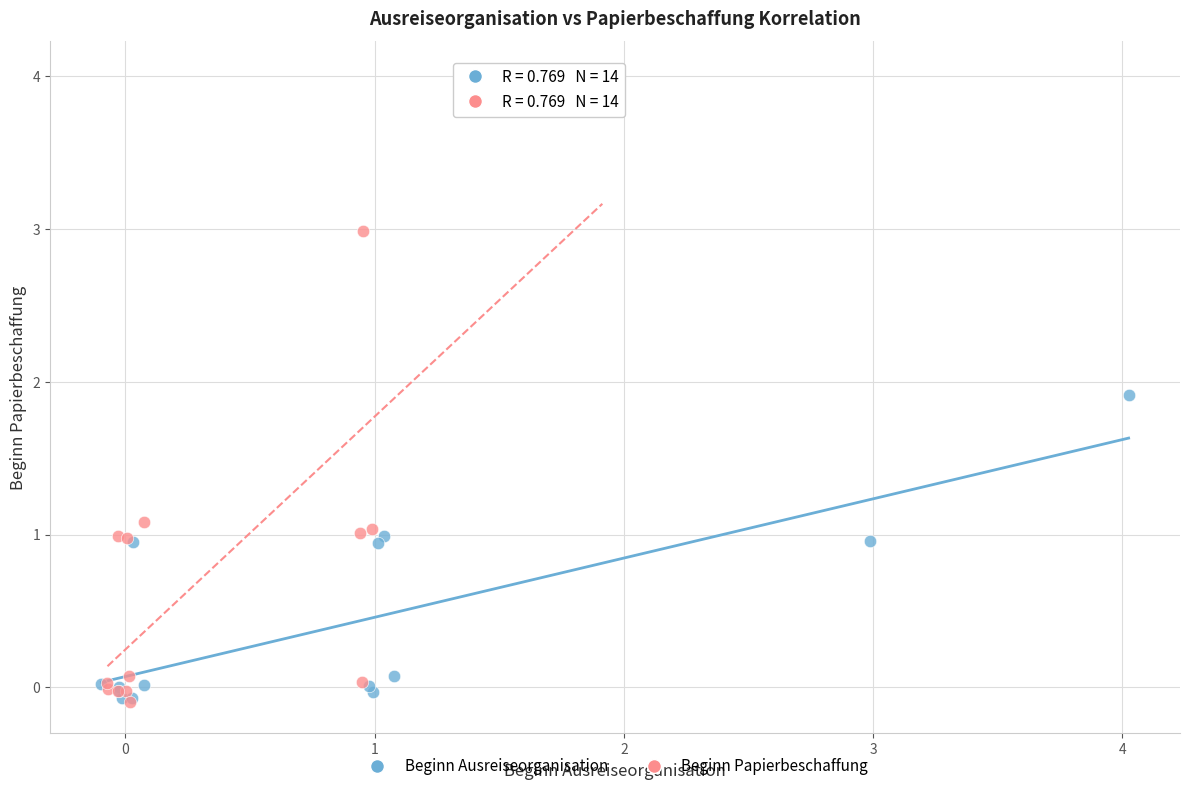

Which series has the widest spread of Y values?

Beginn Papierbeschaffung